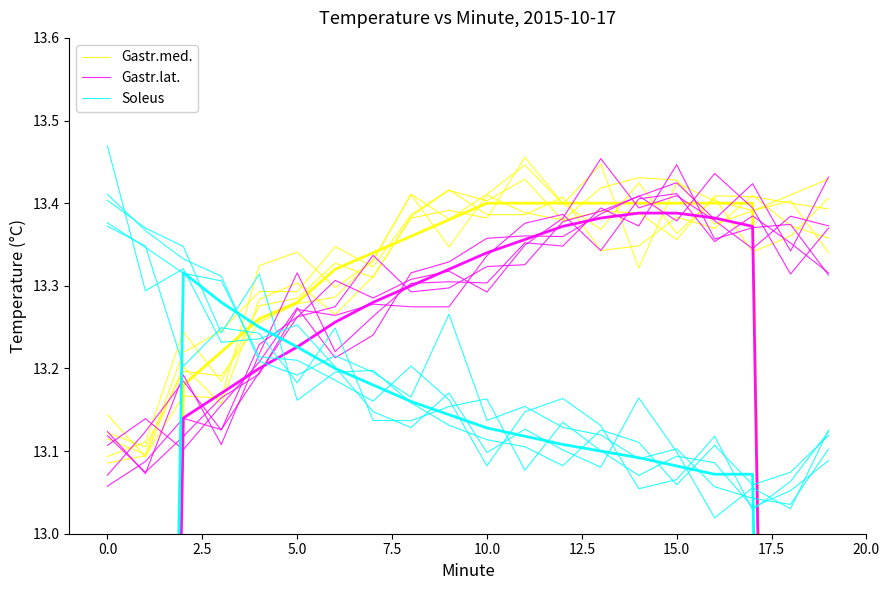

What is the label of the 7th point from the right?

13